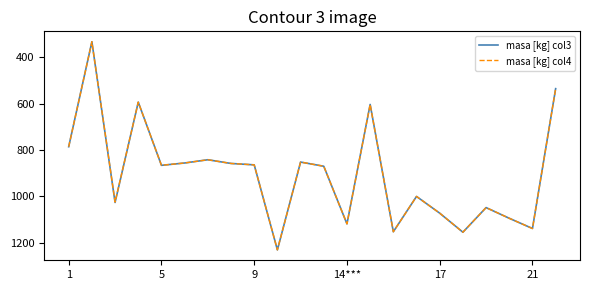

How many distinct data groups are displayed?

2